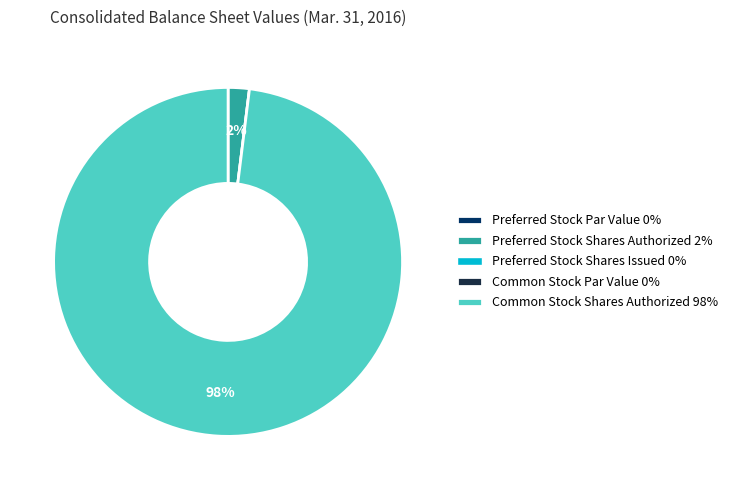

Is there any slice that represents more than half of the pie?

Yes